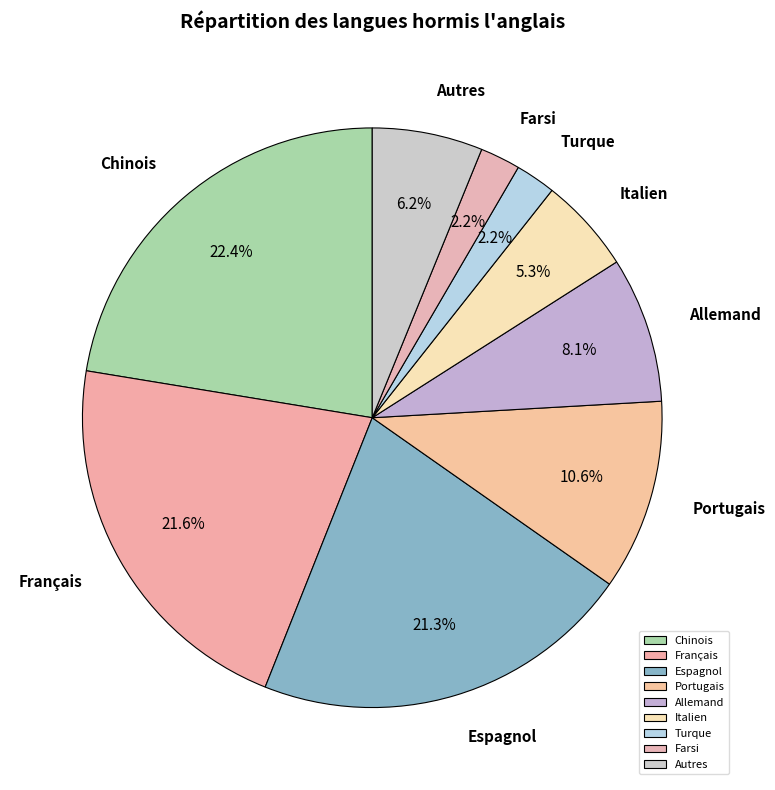

Which category has the biggest portion of the pie?

Chinois